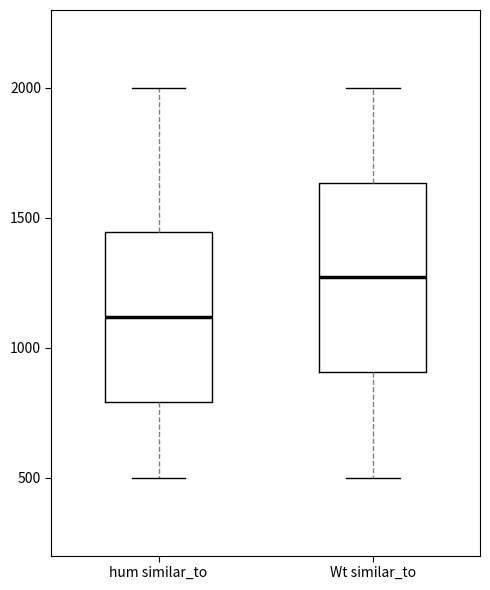

Where is the upper edge of the box for hum similar_to on the y-axis? The values are not printed on the chart, so give them approximately, as read against the axis.

1450